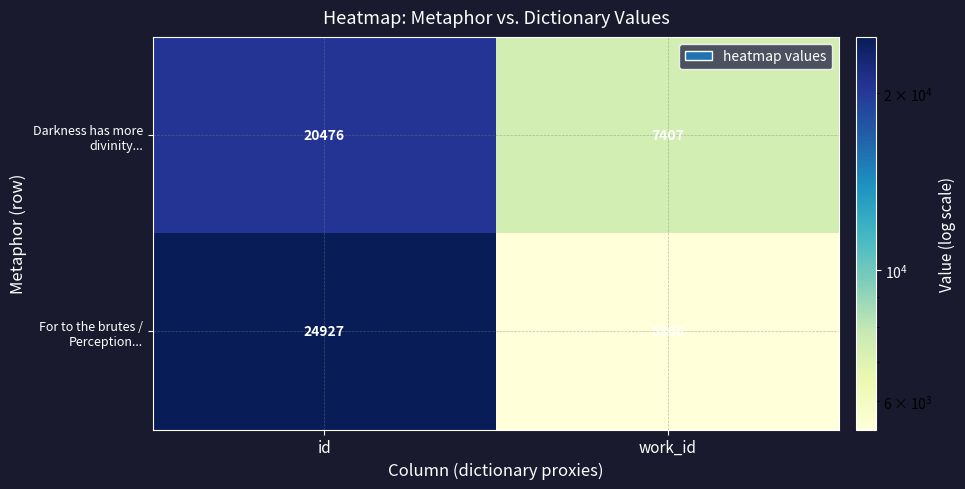

What is the spread (max minus min) of values at id?

4451